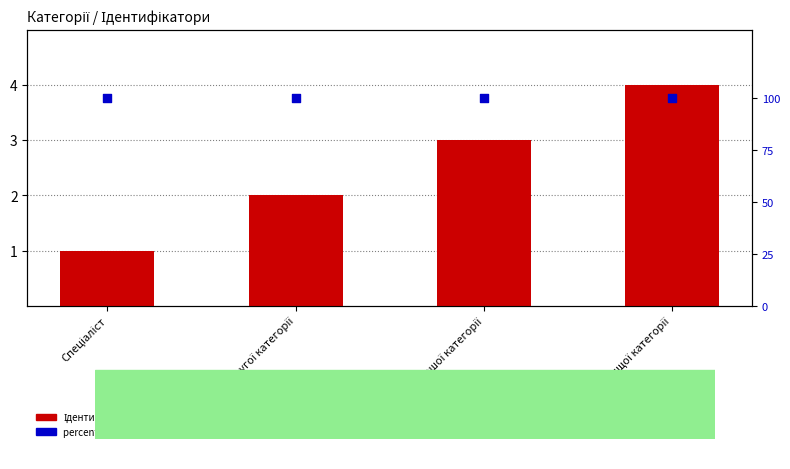

At which category is the sum across all series the highest?

Спеціаліст вищої категорії